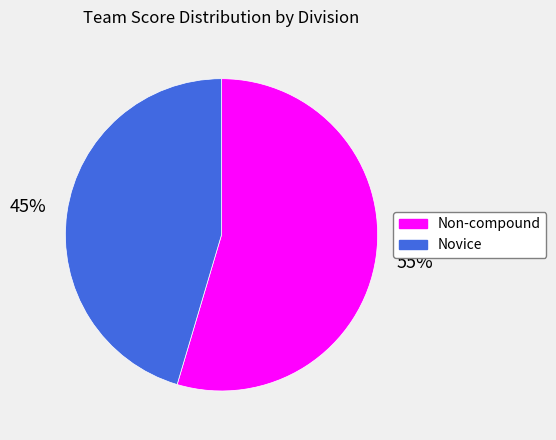

What is the ratio of the value at Novice to the value at Non-compound?

0.8